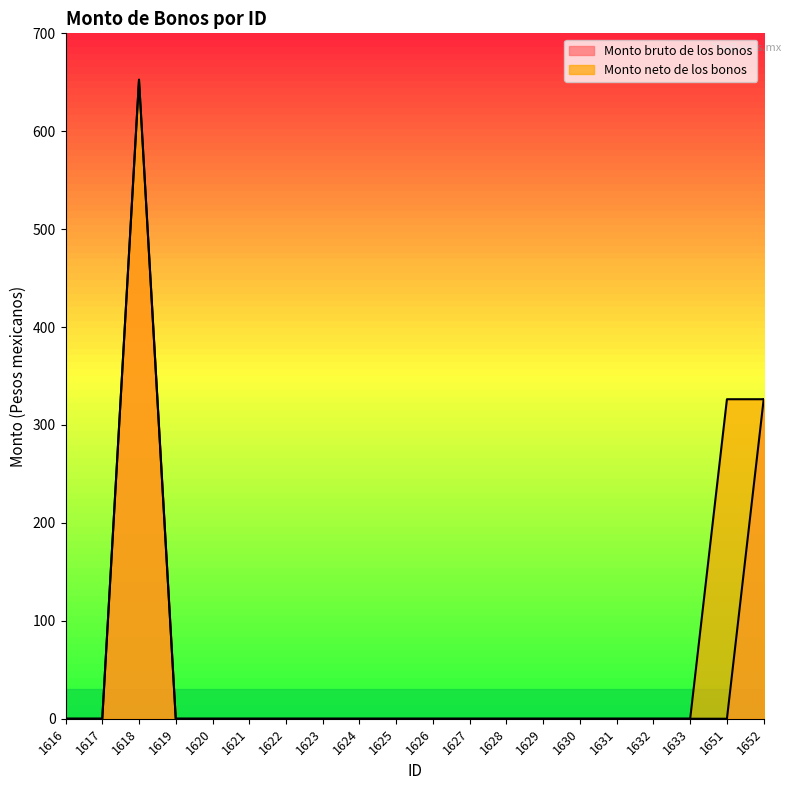

Between 1616 and 1624, which series saw the biggest shift?

Monto bruto de los bonos